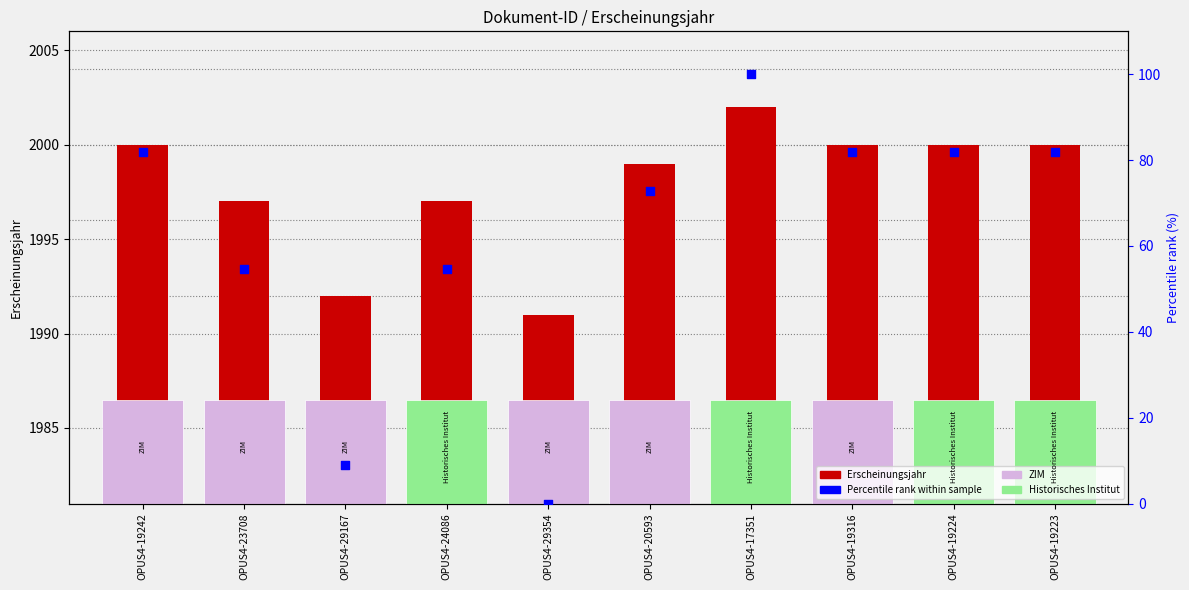

What is the total value across all series at OPUS4-19316?

2081.8